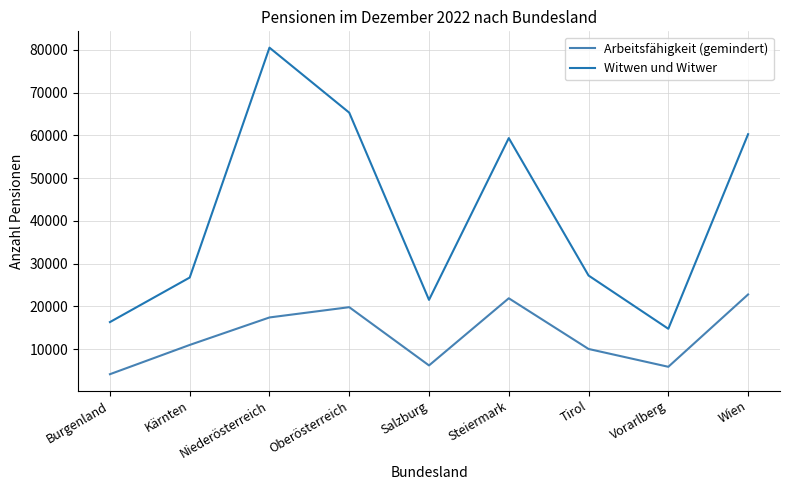

List the series in order of their overall mean, highest first.

Witwen und Witwer, Arbeitsfähigkeit (gemindert)